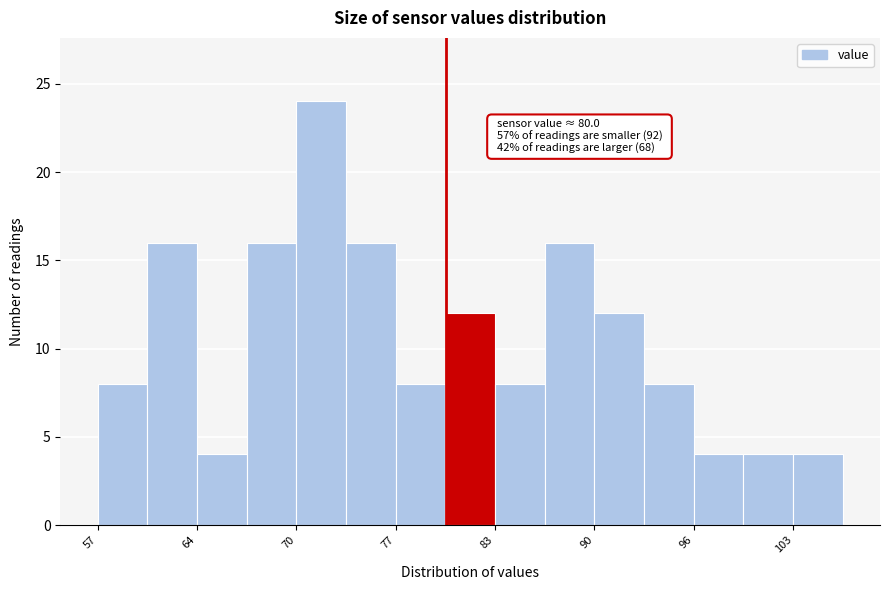

Around what value on the x-axis is the tallest bar? Give the approximate position of its centre, as read against the axis.

72